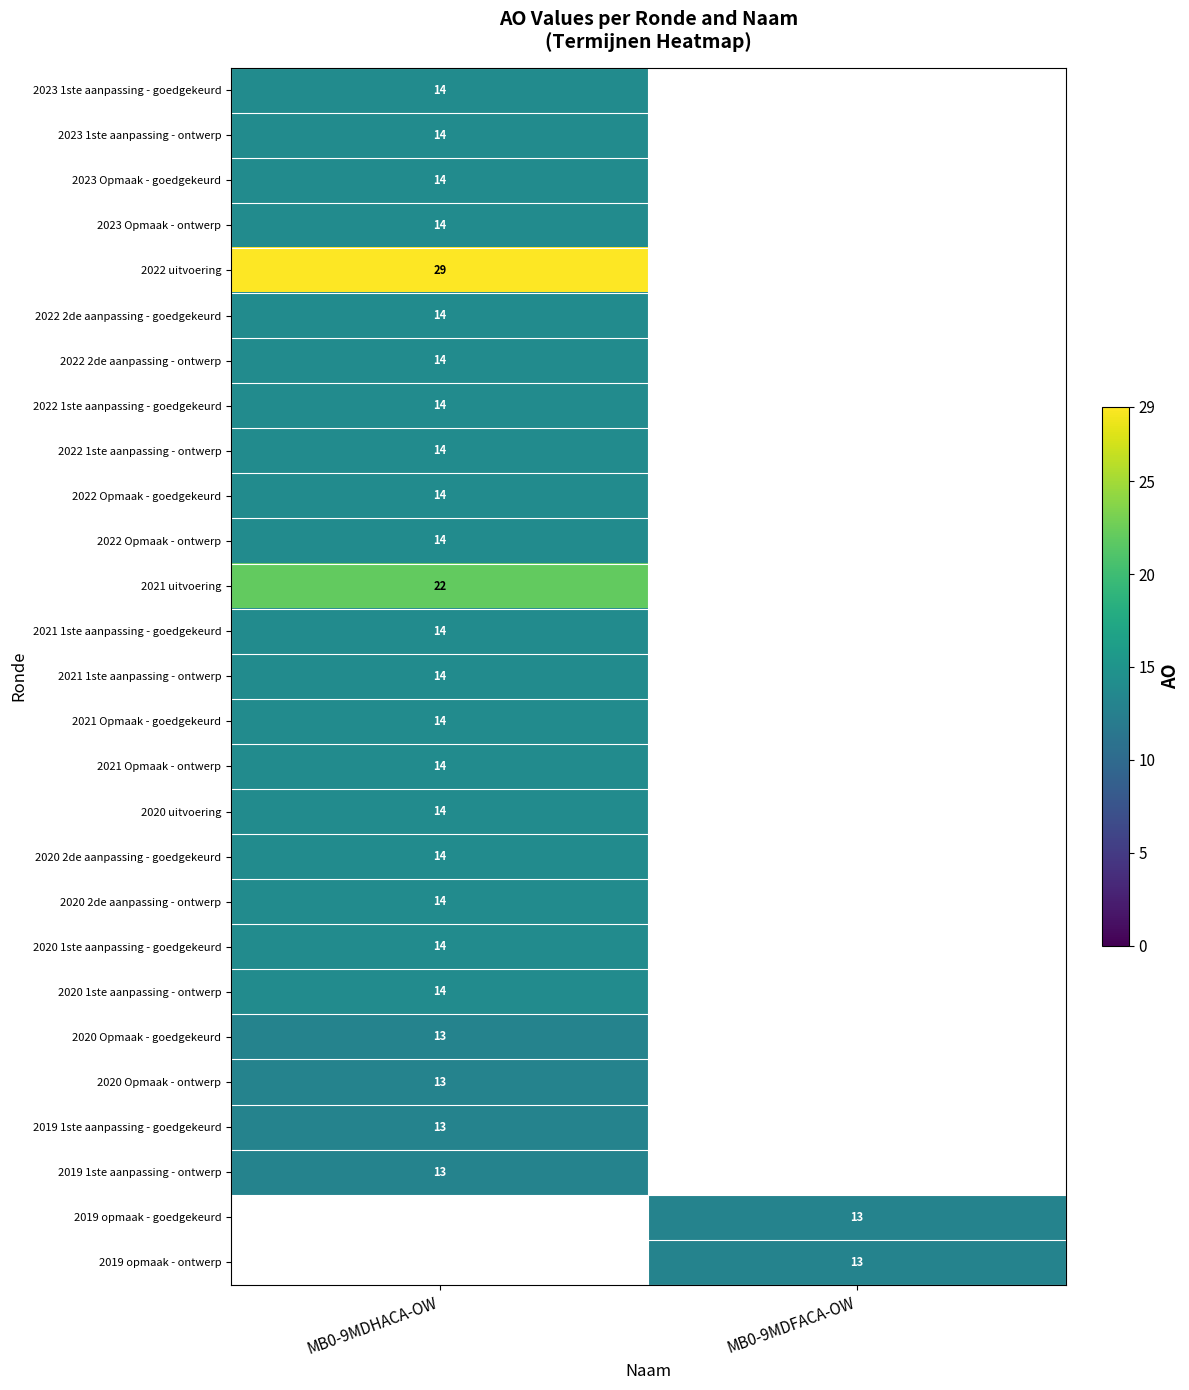

How many categories are shown in the chart?

2